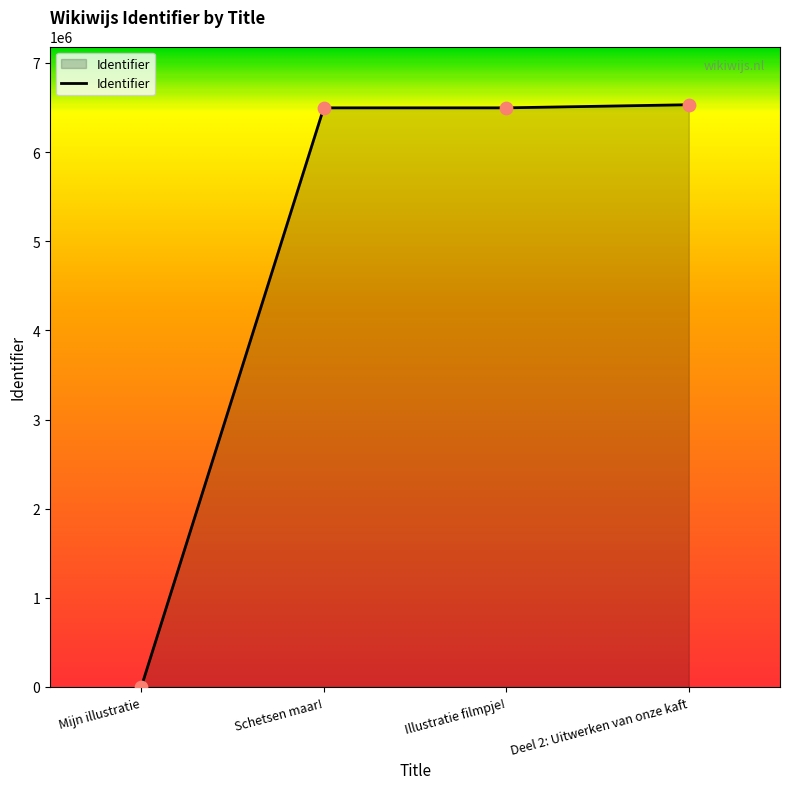

What is the change in value from Mijn illustratie to Illustratie filmpje!?

+6496395